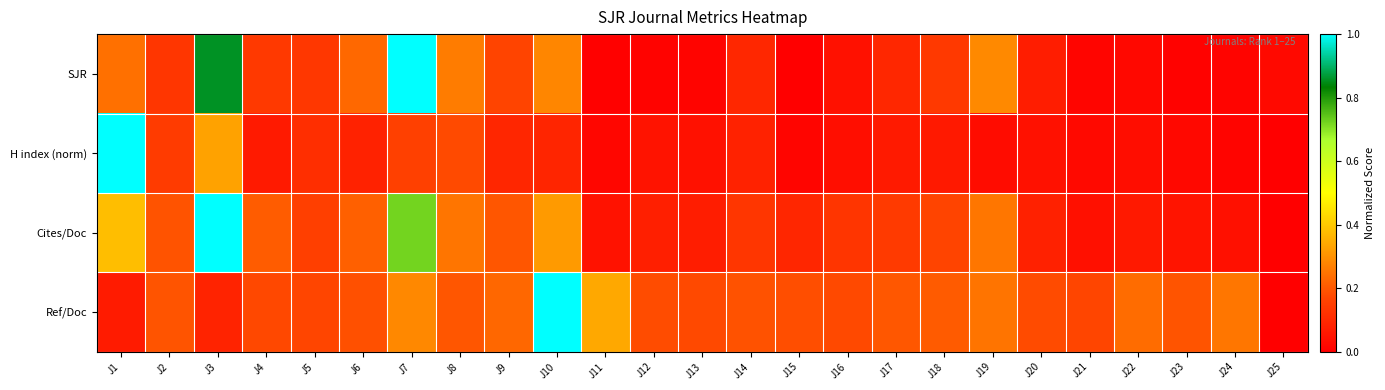

Between J5 and J11, which series saw the biggest shift?

Ref/Doc